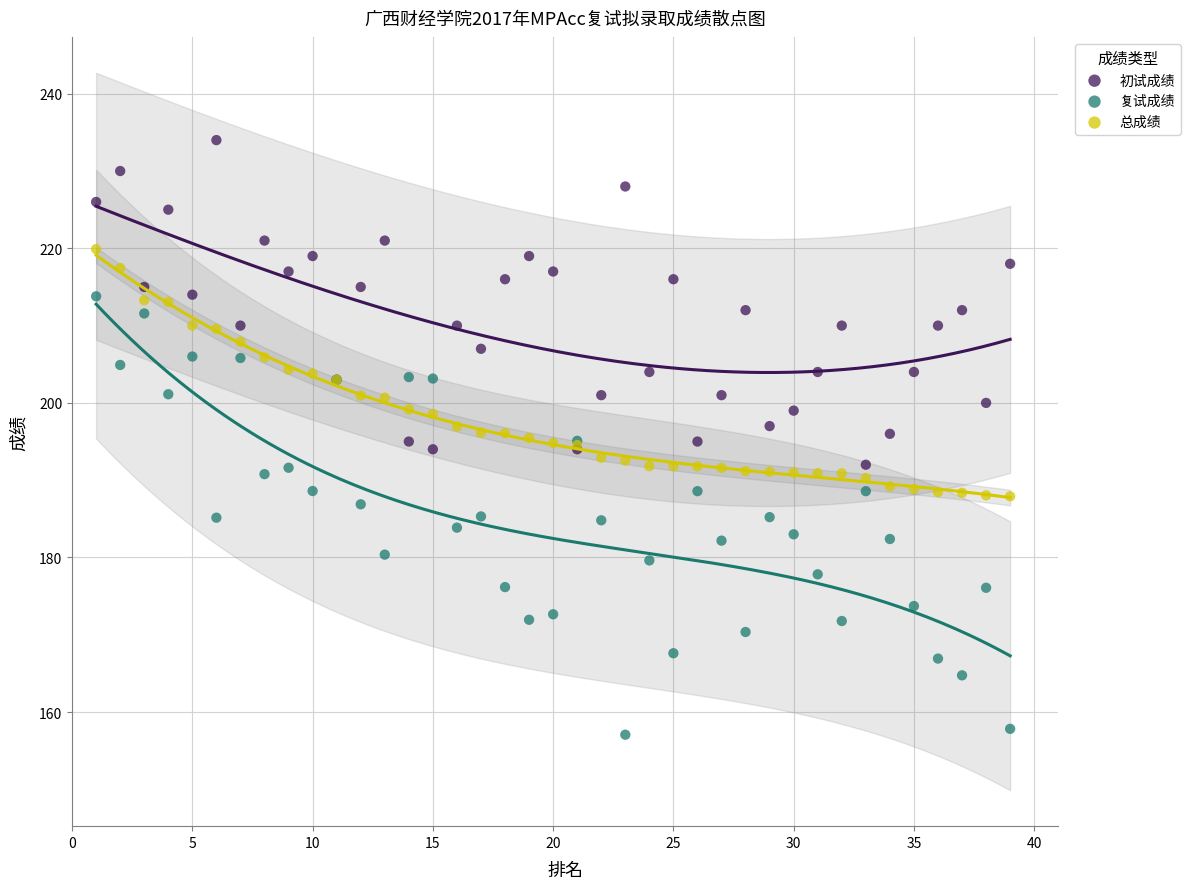

Which series has the largest Y range (max minus min)?

复试成绩